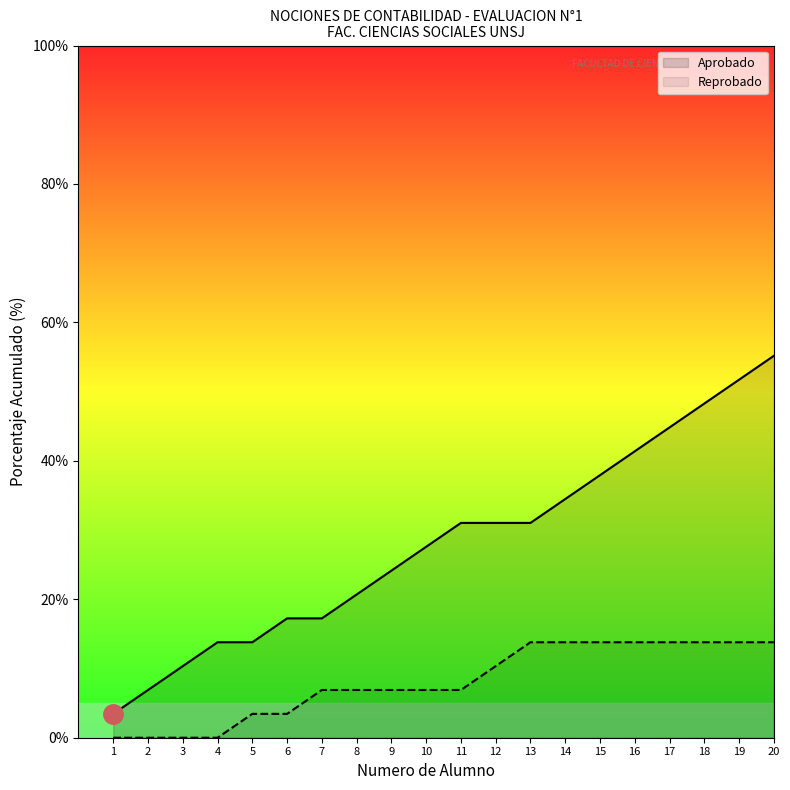

Reading left to right, list all the values displayed in this chart.

1=3.4	2=6.9	3=10.3	4=13.8	5=13.8	6=17.2	7=17.2	8=20.7	9=24.1	10=27.6	11=31.0	12=31.0	13=31.0	14=34.5	15=37.9	16=41.4	17=44.8	18=48.3	19=51.7	20=55.2